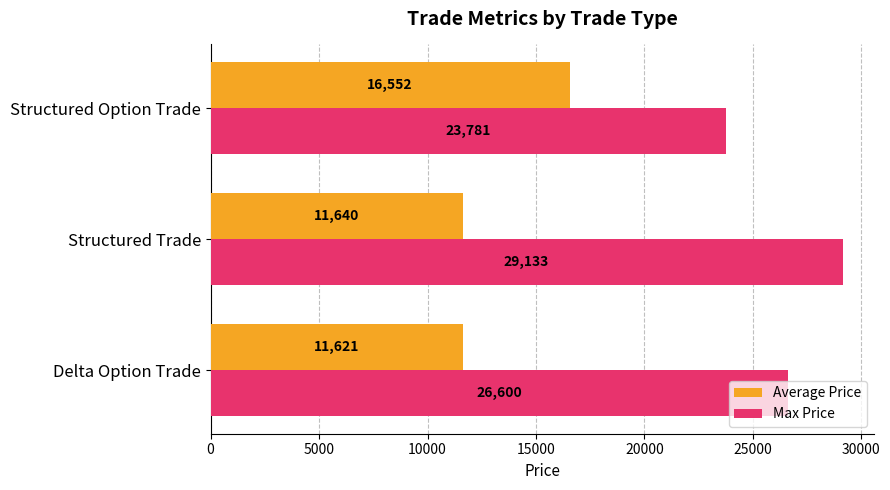

The value of Max Price at Structured Option Trade is 23781.0. True or false?

True